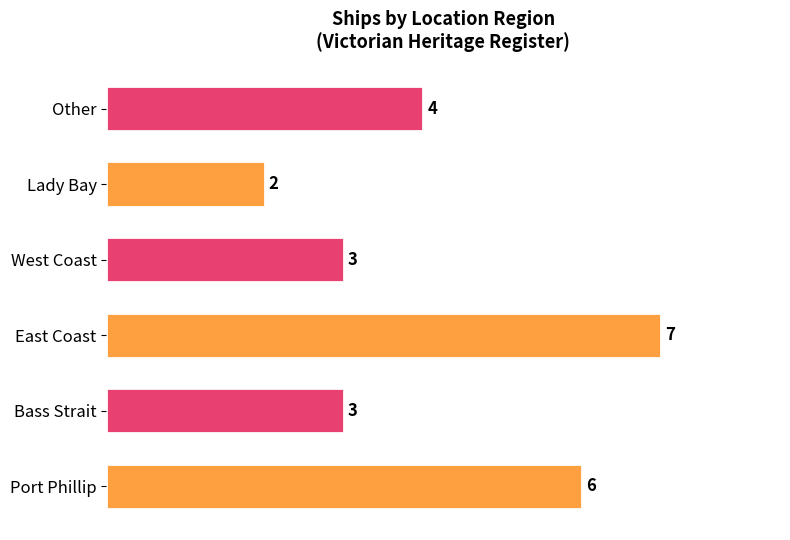

What value does the data have at West Coast?

3